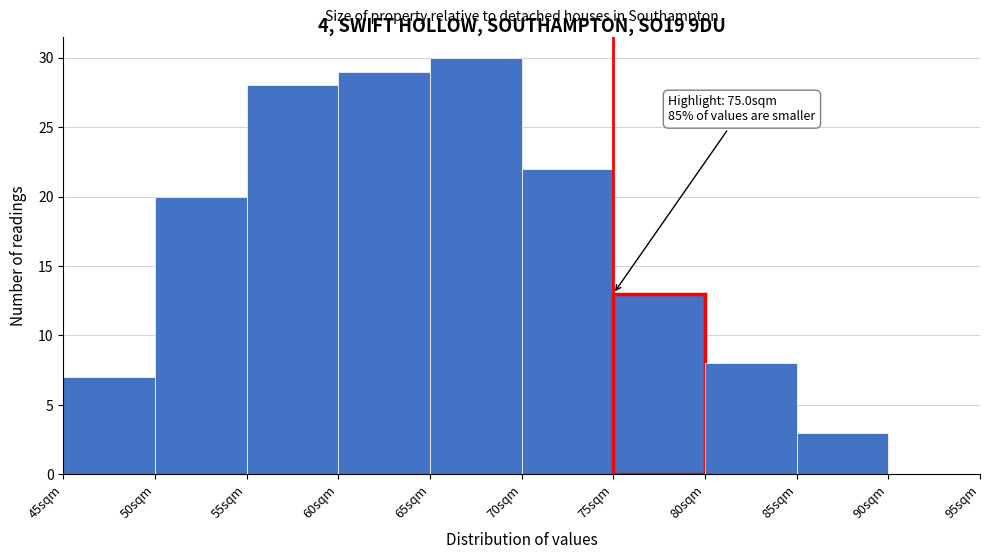

Which range on the x-axis has the tallest bar?

65 to 70